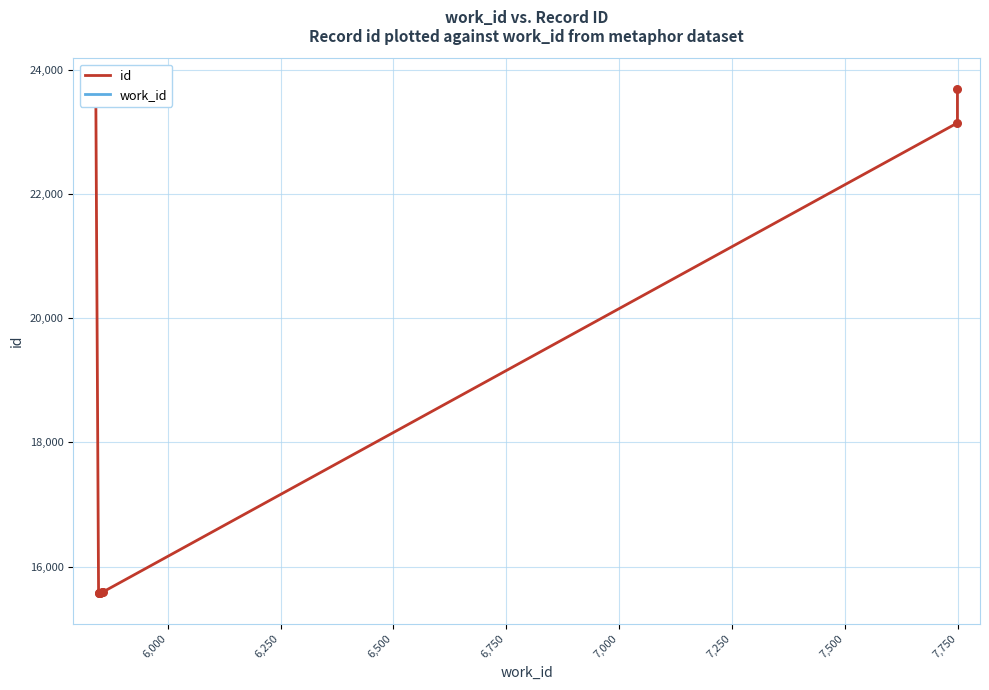

Which series contains the lowest Y value?

work_id